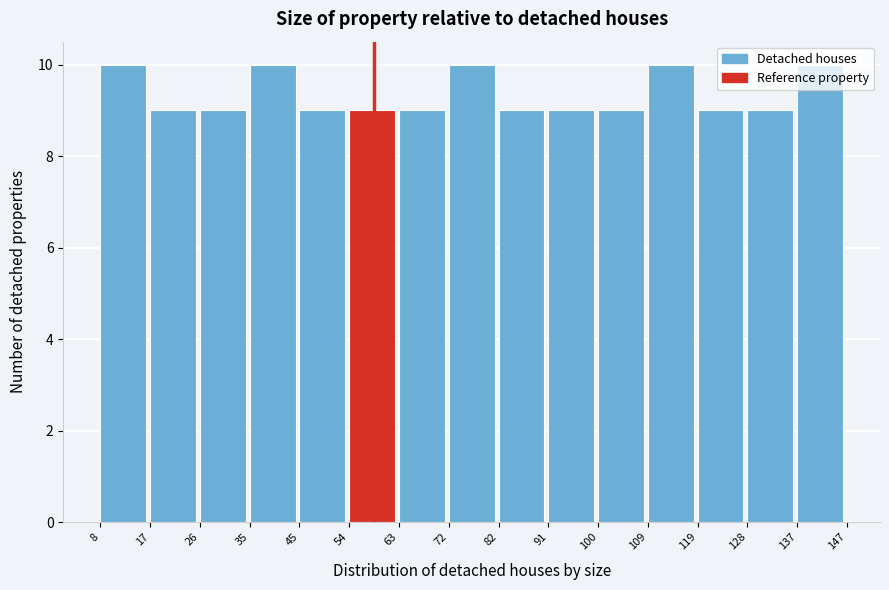

Reading left to right, list every bar in this chart as the range it spans on the x-axis followed by its height. The values are not printed on the chart, so give them approximately, as read against the axis.

8 to 17: 10
17 to 26: 9
26 to 35: 9
35 to 45: 10
45 to 54: 9
54 to 63: 9
63 to 72: 9
72 to 82: 10
82 to 91: 9
91 to 100: 9
100 to 109: 9
109 to 119: 10
119 to 128: 9
128 to 137: 9
137 to 147: 10